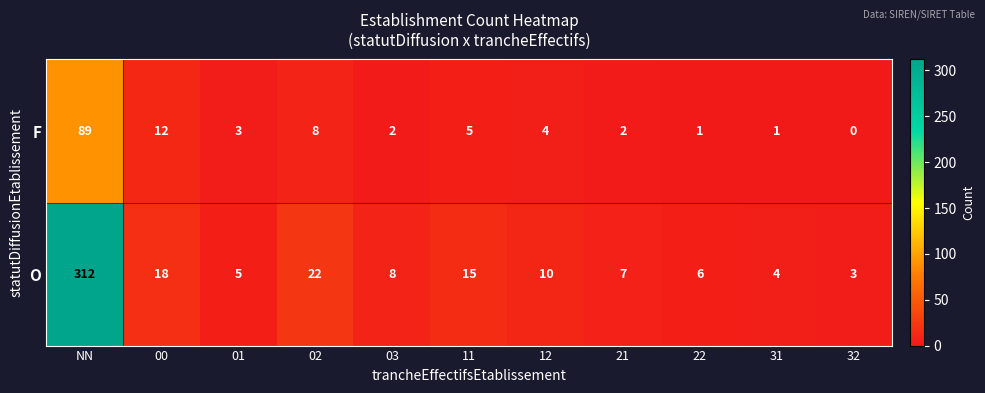

List the series in order of their peak value, highest first.

O, F